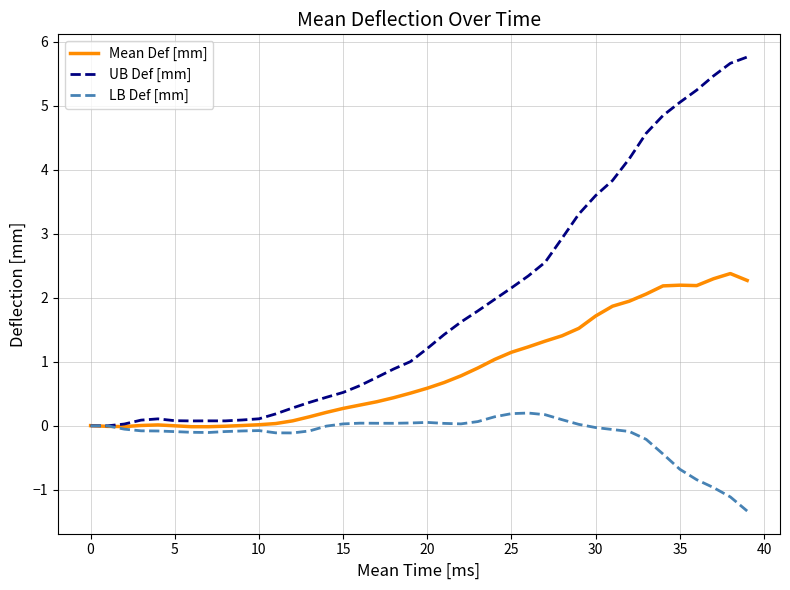

What is the difference between the second highest and minimum values in the LB Def [mm] series?

1.5